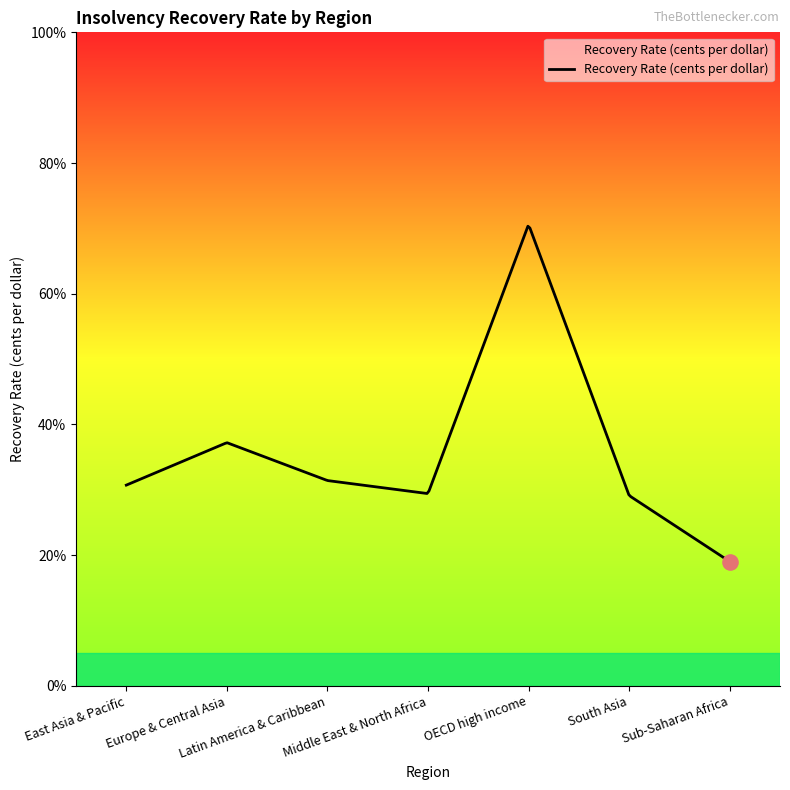

What is the minimum value shown in the chart?

19.0